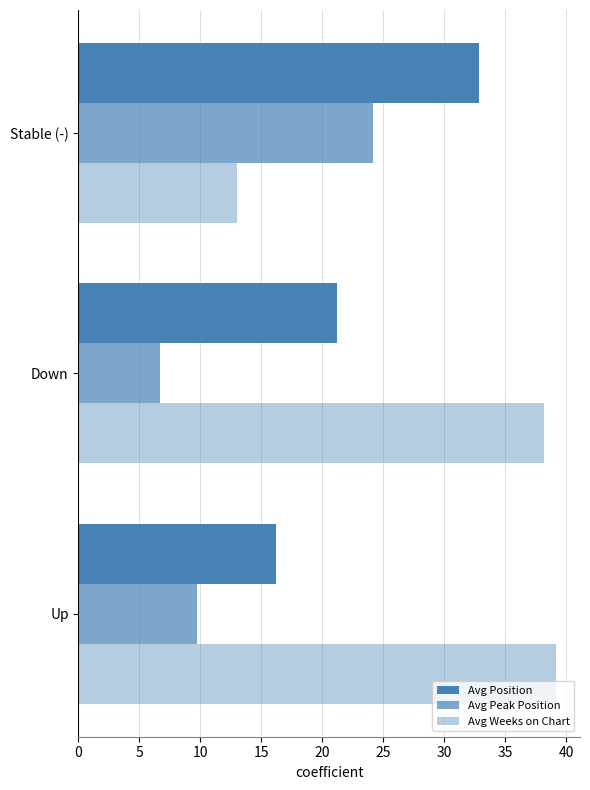

Which series has the widest spread of values?

Avg Weeks on Chart